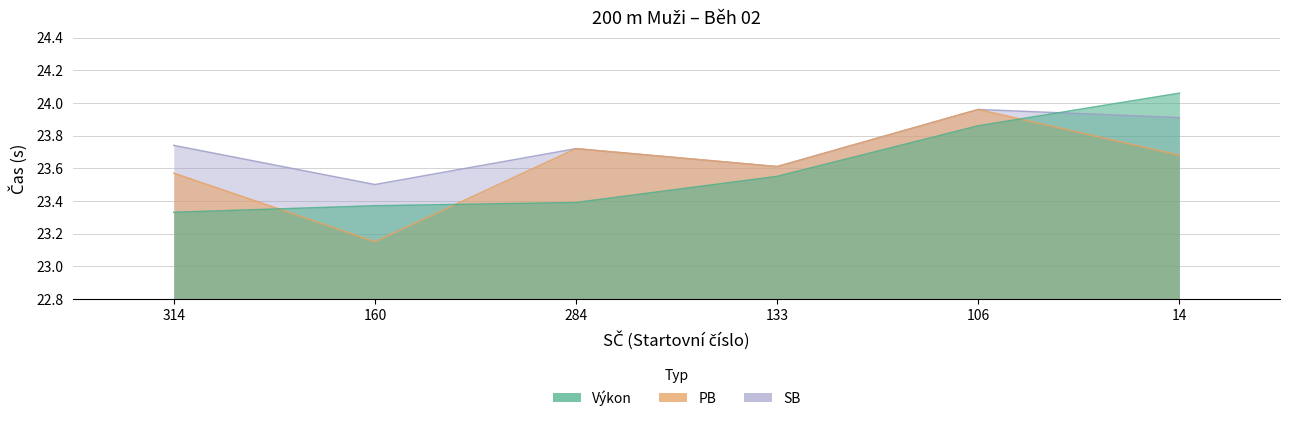

Where is the first local minimum for SB?

160